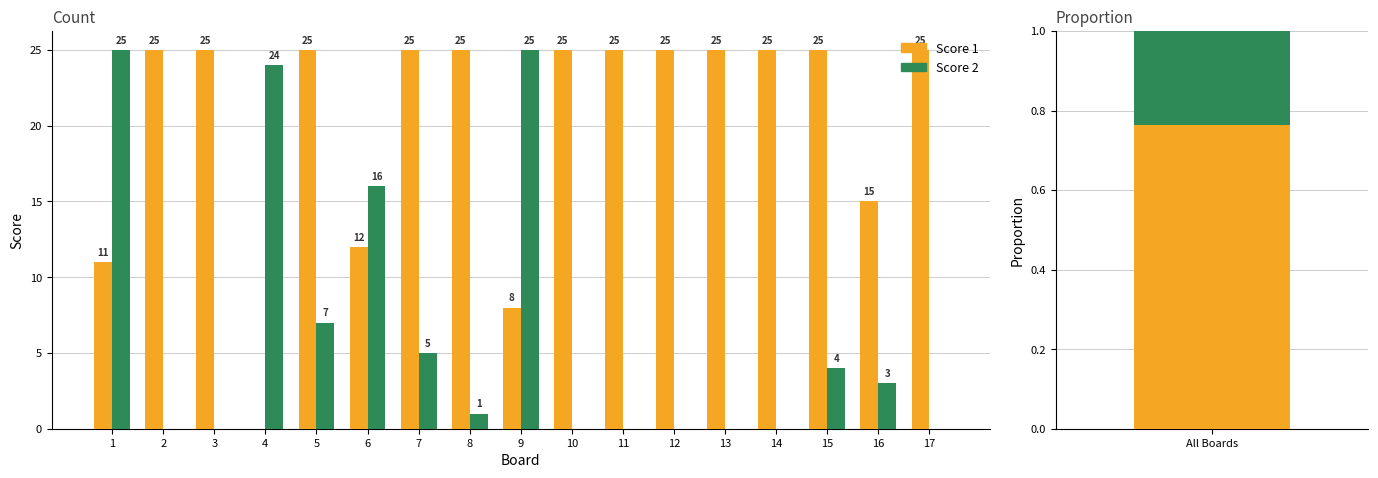

Which series has the largest range (max minus min)?

Score 1